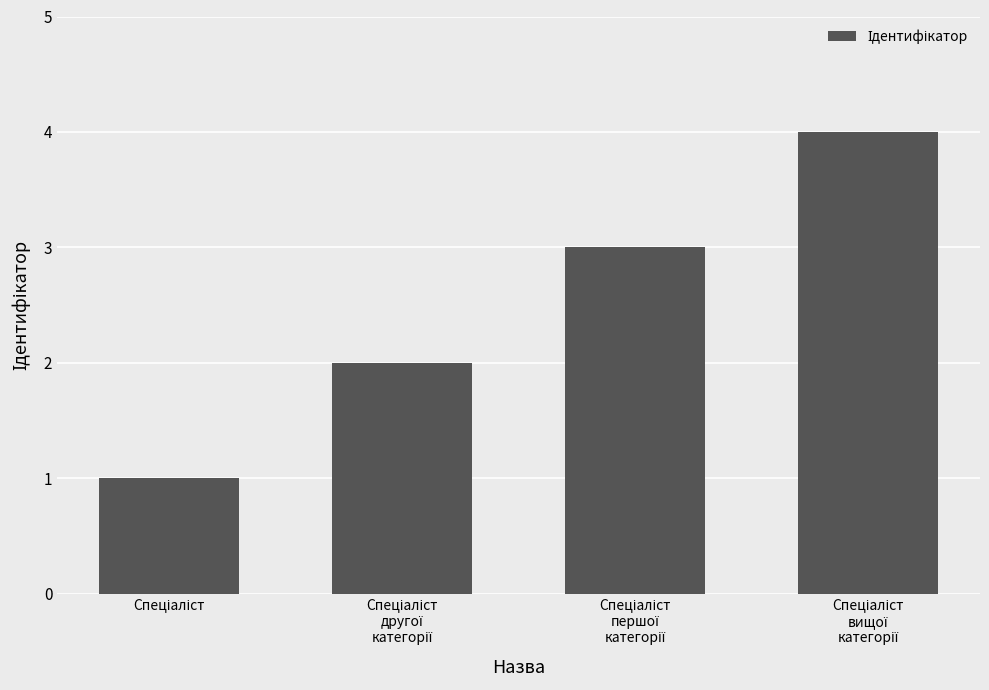

What is the sum of all values?

10